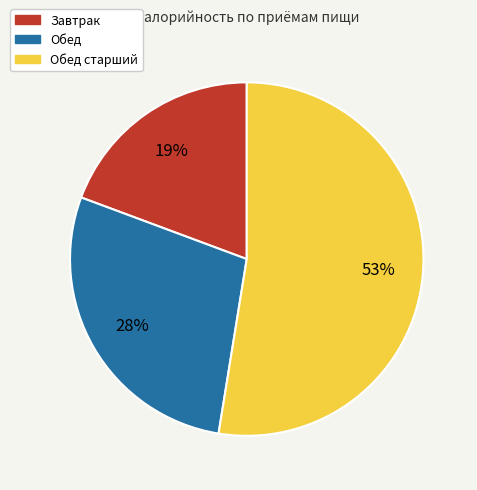

How many slices are in this pie chart?

3